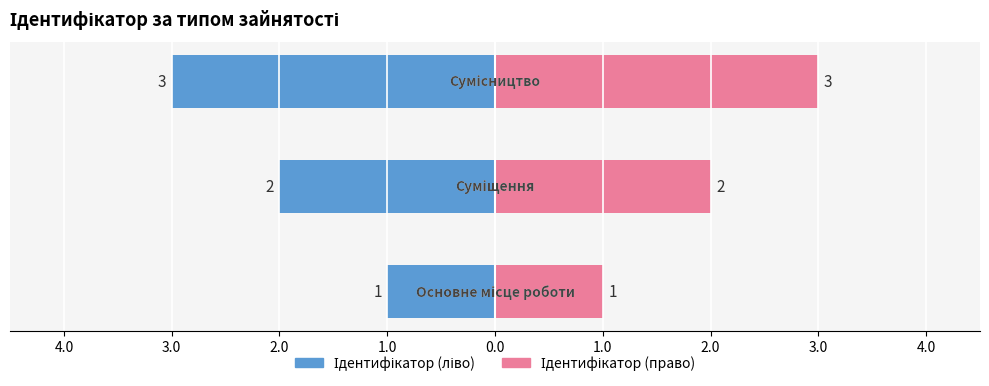

Count the number of data series in this chart.

2